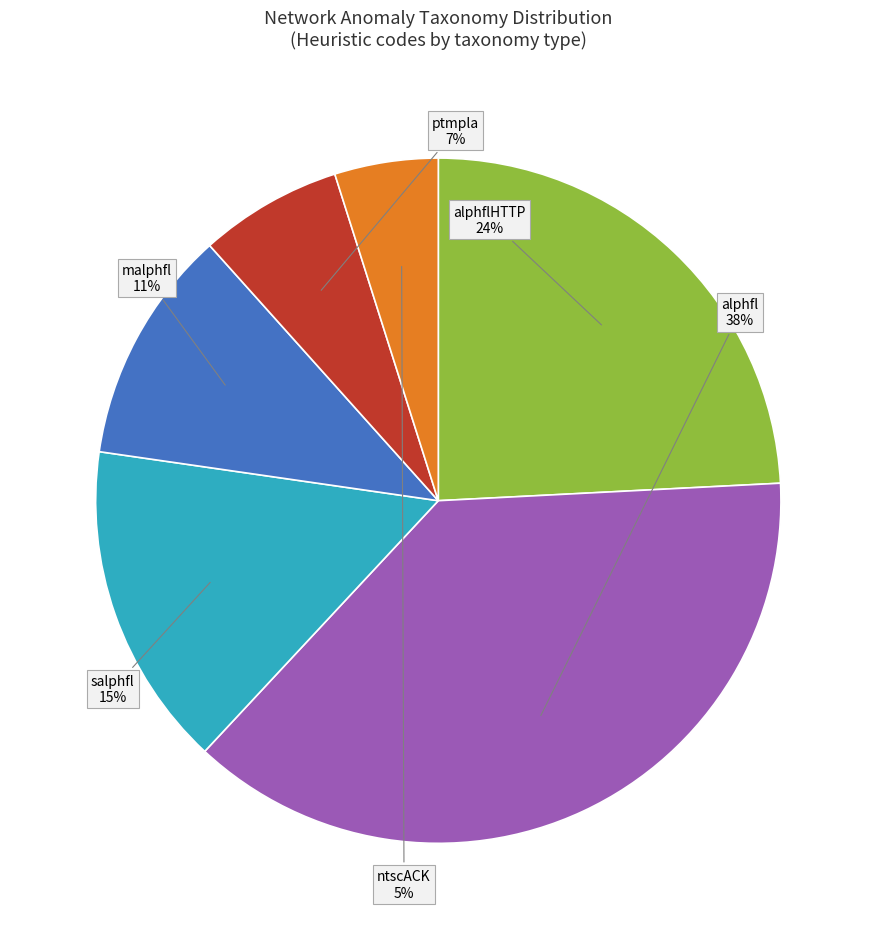

To the nearest percent, what is the average slice percentage?

17%